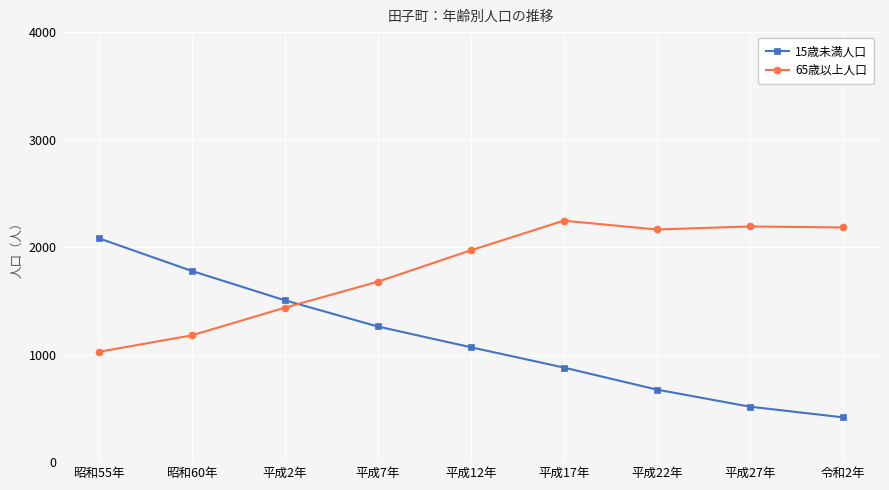

True or false: 65歳以上人口 has a value of 1980 at 平成2年.

False